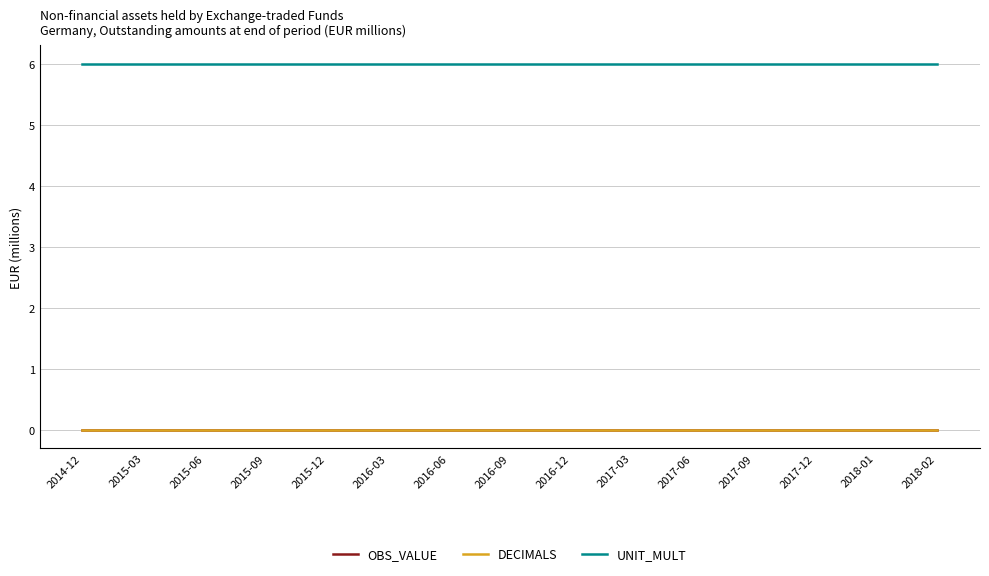

Reading right to left, list all the values displayed in this chart.

OBS_VALUE: 2018-02=0	2018-01=0	2017-12=0	2017-09=0	2017-06=0	2017-03=0	2016-12=0	2016-09=0	2016-06=0	2016-03=0	2015-12=0	2015-09=0	2015-06=0	2015-03=0	2014-12=0
DECIMALS: 2018-02=0	2018-01=0	2017-12=0	2017-09=0	2017-06=0	2017-03=0	2016-12=0	2016-09=0	2016-06=0	2016-03=0	2015-12=0	2015-09=0	2015-06=0	2015-03=0	2014-12=0
UNIT_MULT: 2018-02=6	2018-01=6	2017-12=6	2017-09=6	2017-06=6	2017-03=6	2016-12=6	2016-09=6	2016-06=6	2016-03=6	2015-12=6	2015-09=6	2015-06=6	2015-03=6	2014-12=6